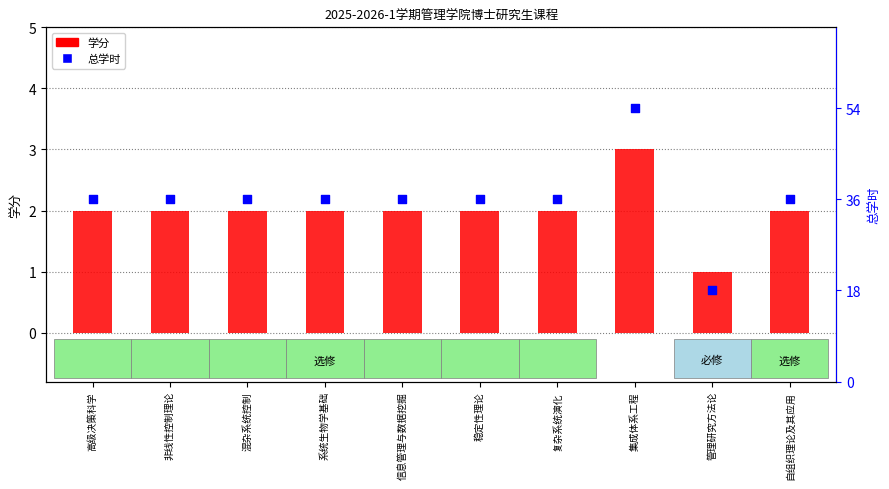

What is the total value across all series at 信息管理与数据挖掘?

38